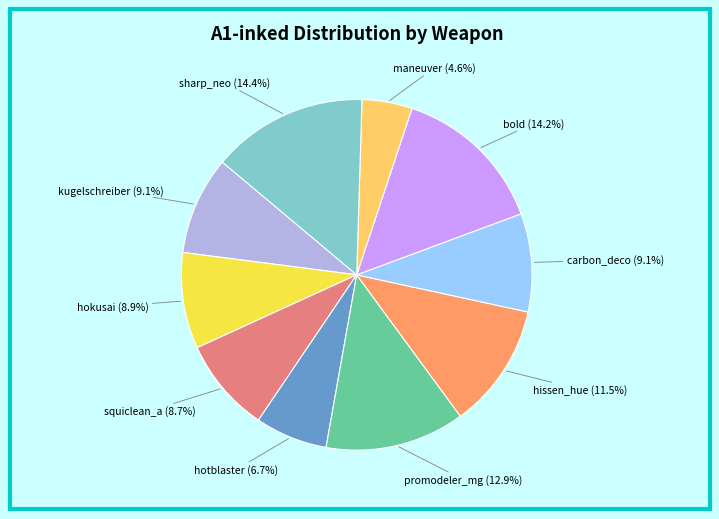

Is there any slice that represents more than half of the pie?

No